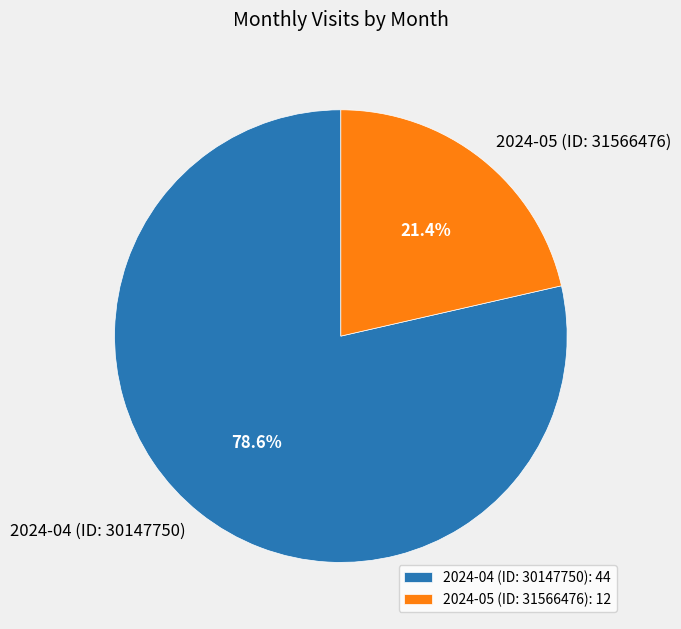

True or false: 2024-05 (ID: 31566476) accounts for 7% of the total.

False